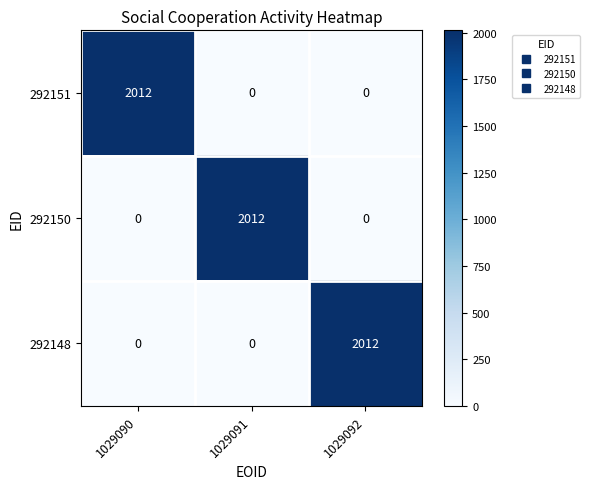

Reading left to right, extract all data points from this chart.

292151: 2012	0	0
292150: 0	2012	0
292148: 0	0	2012